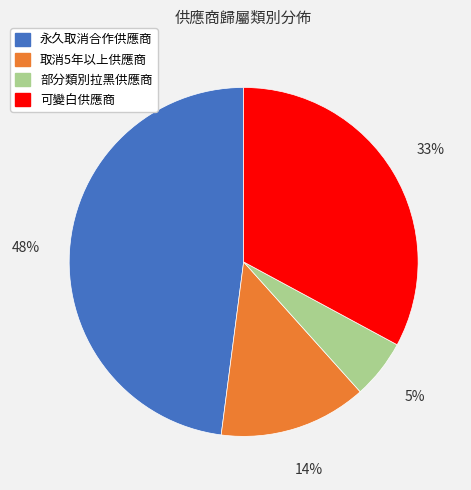

Between 可變白供應商 and 永久取消合作供應商, which is larger?

永久取消合作供應商